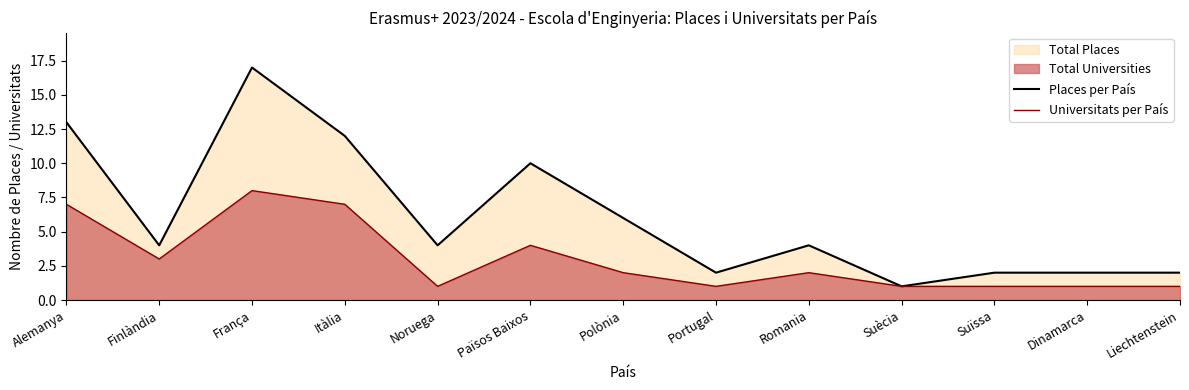

What is the value of the Universitats per País point at the 8th from the left?

1